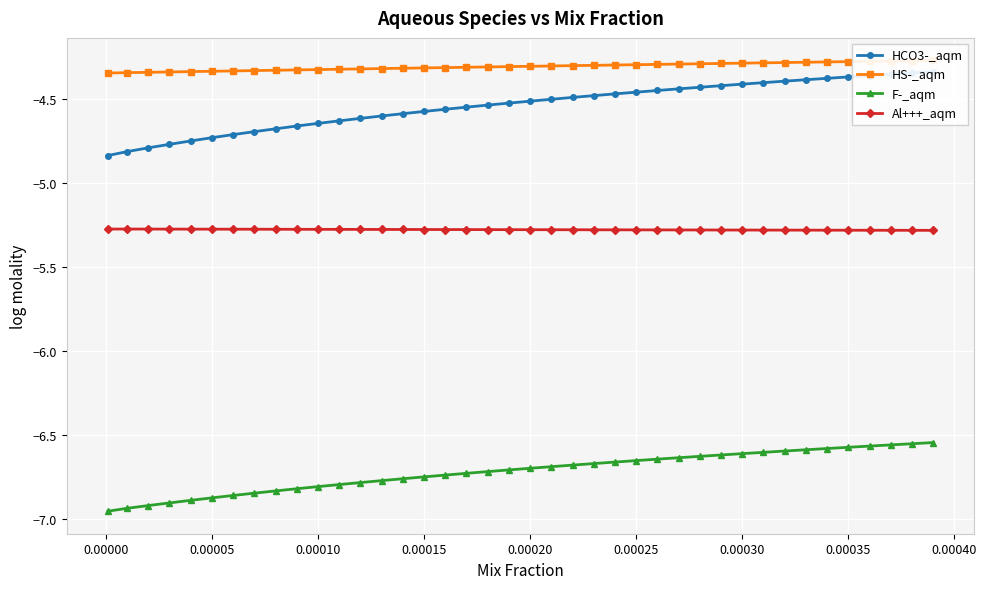

True or false: F-_aqm and Al+++_aqm cross at least once.

False